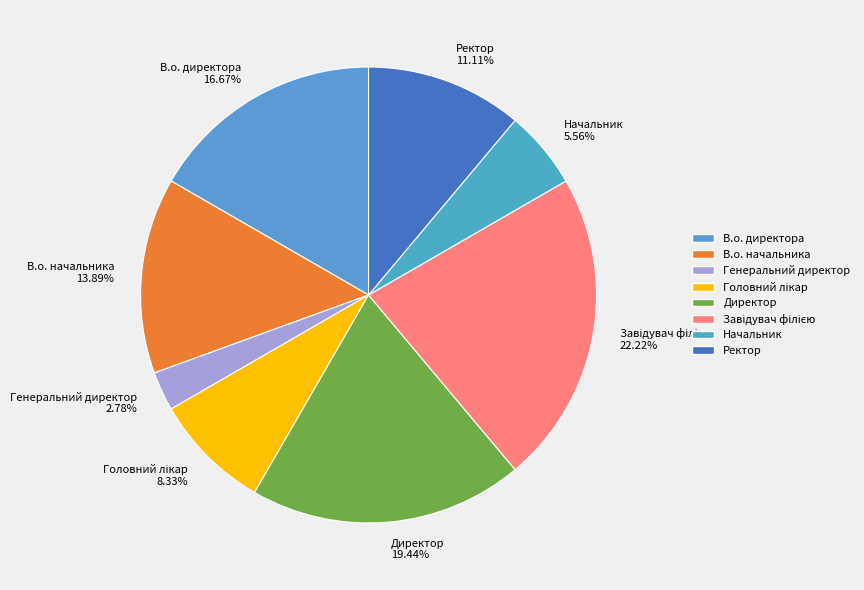

Which slice is the smallest?

Генеральний директор